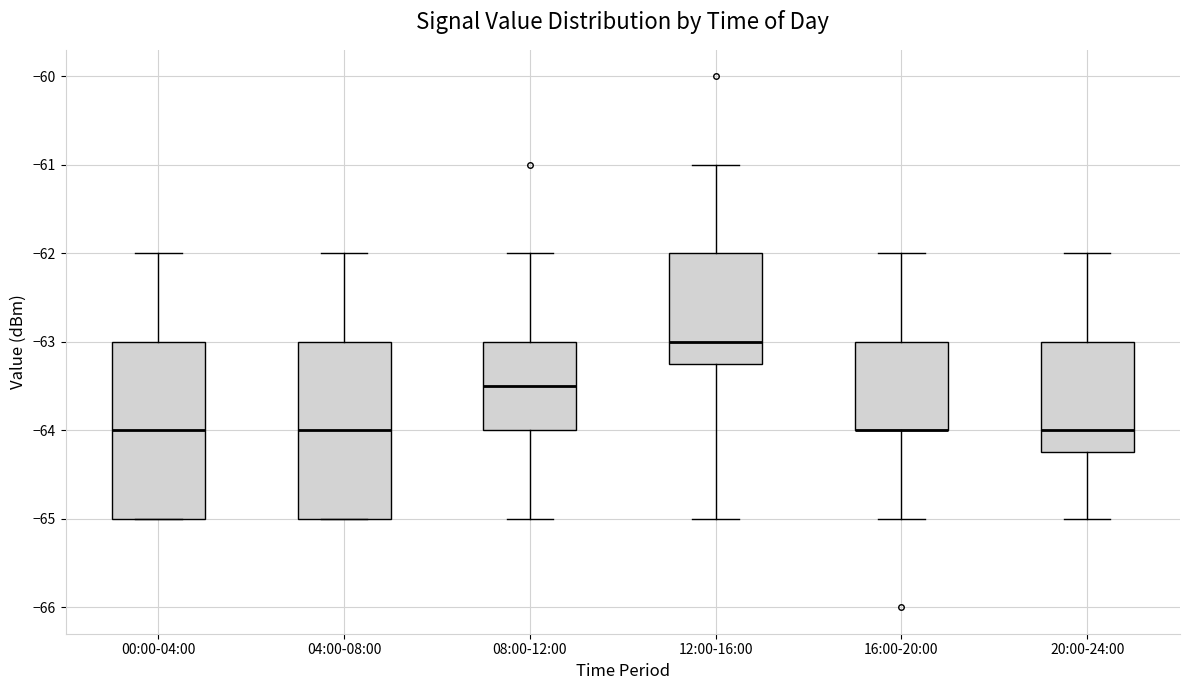

Reading left to right, transcribe this box plot: for each box, give where its median line is, the range the box spans, and where its two whiskers end, as read against the y-axis. The values are not printed on the chart, so give them approximately, as read against the axis.

00:00-04:00: median -64.0, box -65.0 to -63.0, whiskers -65.0 to -62.0
04:00-08:00: median -64.0, box -65.0 to -63.0, whiskers -65.0 to -62.0
08:00-12:00: median -63.5, box -64.0 to -63.0, whiskers -65.0 to -62.0
12:00-16:00: median -63.0, box -63.2 to -62.0, whiskers -65.0 to -61.0
16:00-20:00: median -64.0 (drawn on the box's lower edge), box -64.0 to -63.0, whiskers -65.0 to -62.0
20:00-24:00: median -64.0, box -64.2 to -63.0, whiskers -65.0 to -62.0